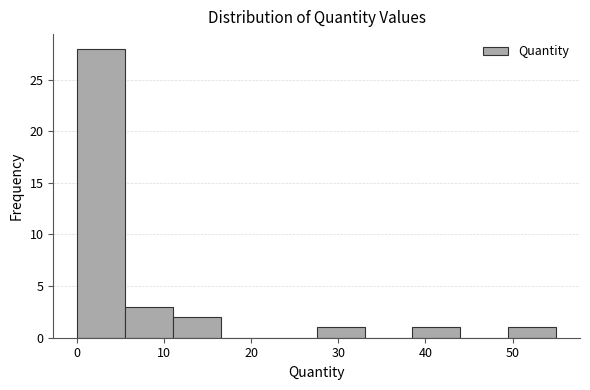

Reading left to right, list every bar in this chart as the range it spans on the x-axis followed by its height. Neither the bar edges nor the heights are printed on the chart, so give them approximately, as read against the axes.

0.0 to 5.5: 28
5.5 to 11.0: 3
11.0 to 16.5: 2
16.5 to 22.0: 0
22.0 to 27.5: 0
27.5 to 33.0: 1
33.0 to 38.5: 0
38.5 to 44.0: 1
44.0 to 49.5: 0
49.5 to 55.0: 1